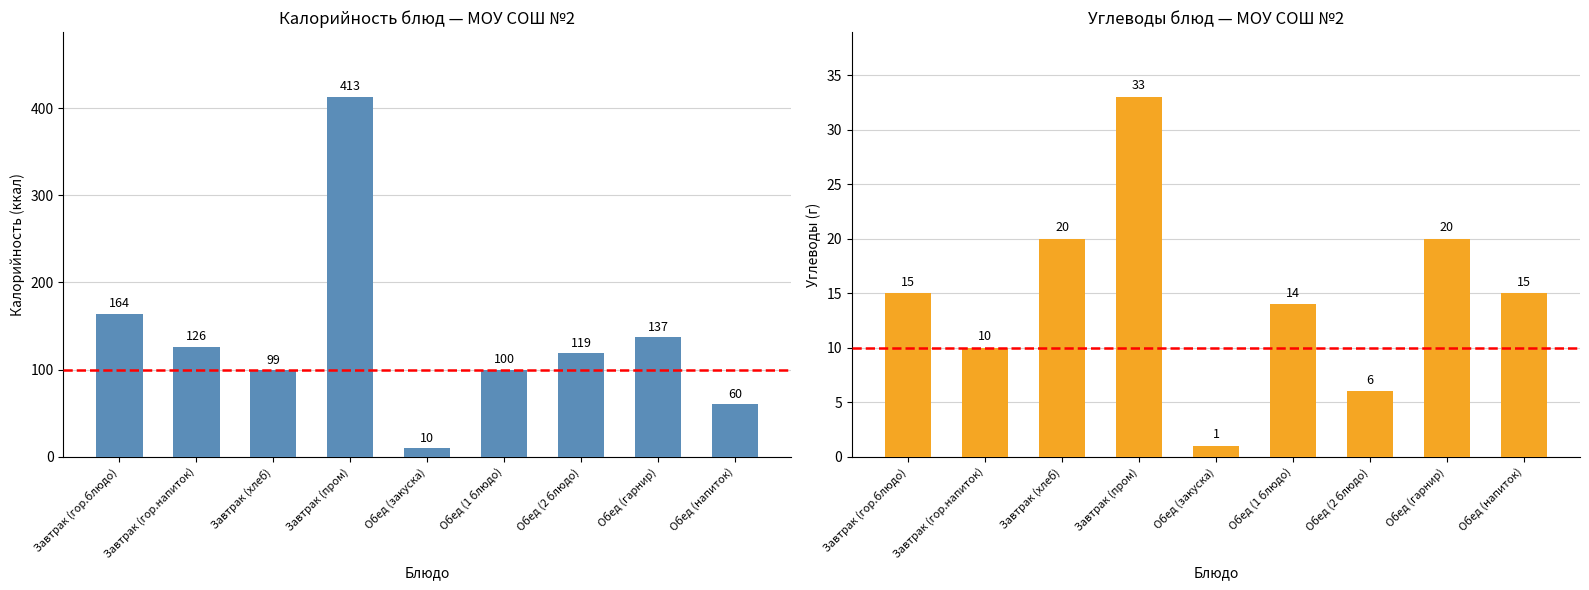

What is the maximum value for Углеводы?

33